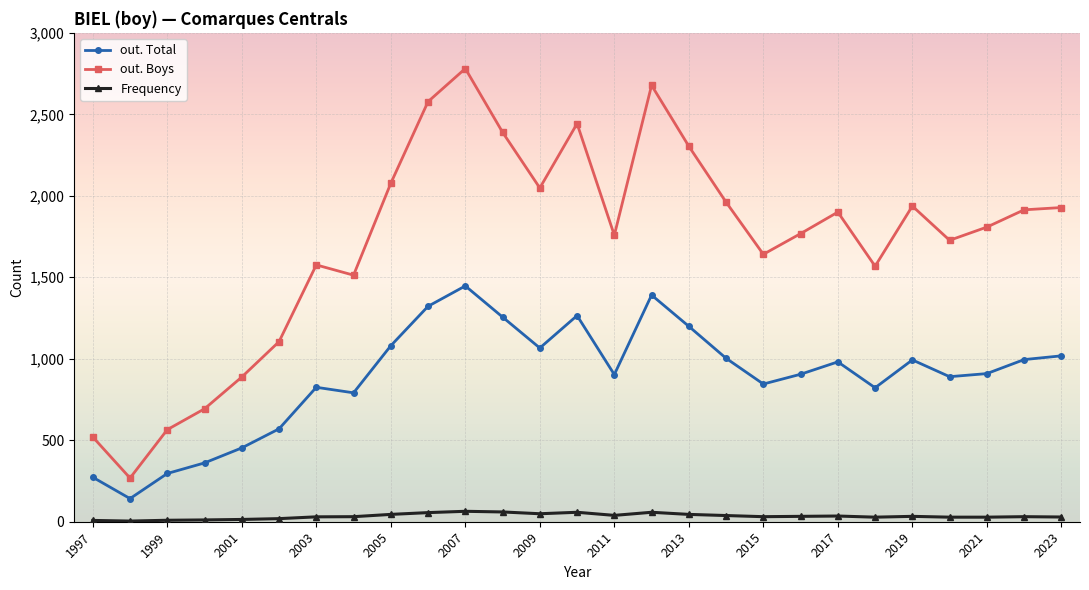

Rank the series by their average value, from lowest to highest.

Frequency, out. Total, out. Boys